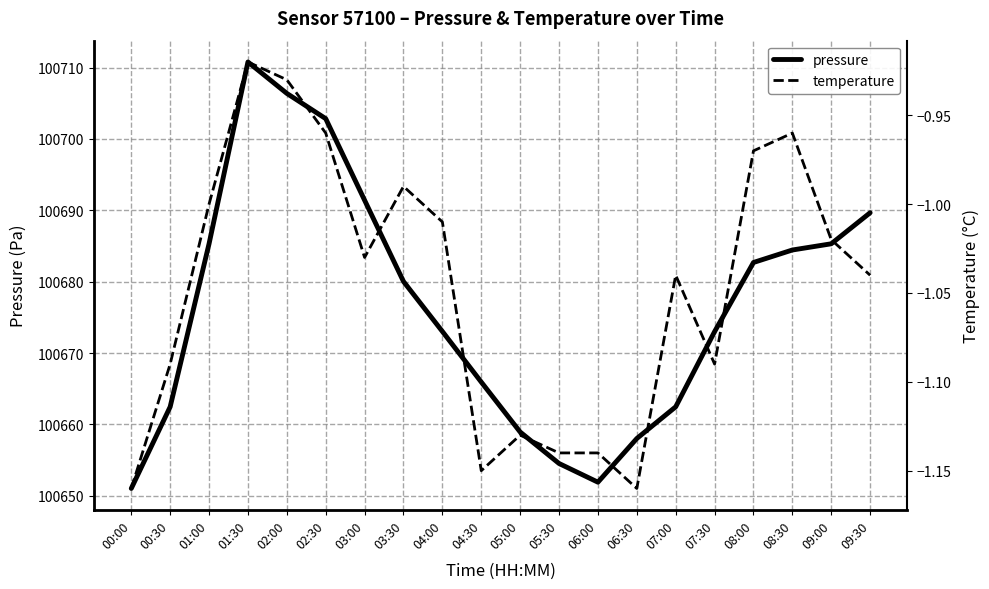

What is the spread (max minus min) of values at 07:30?

100674.1